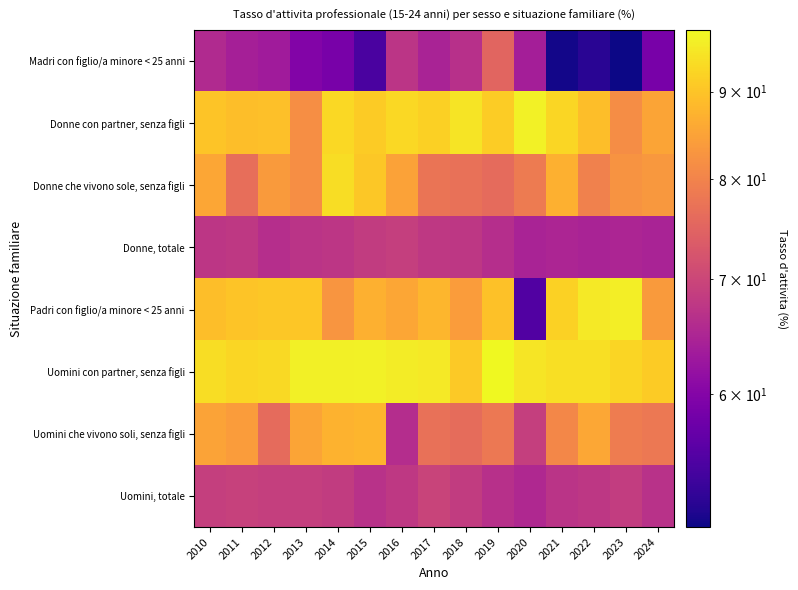

At how many categories does at least one series exceed 84?

15